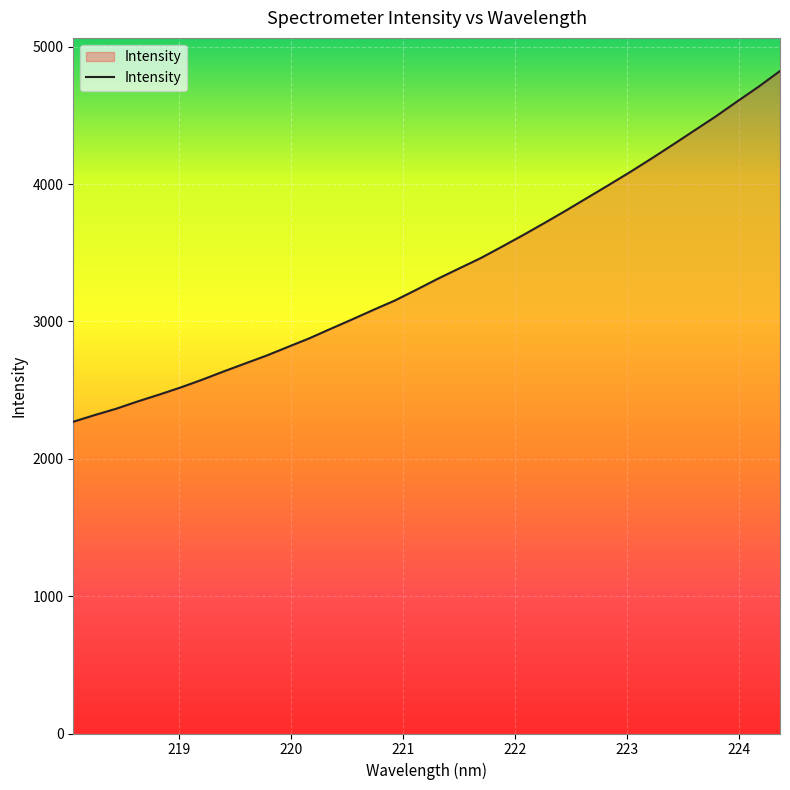

What is the difference between the maximum and minimum values?

2553.5